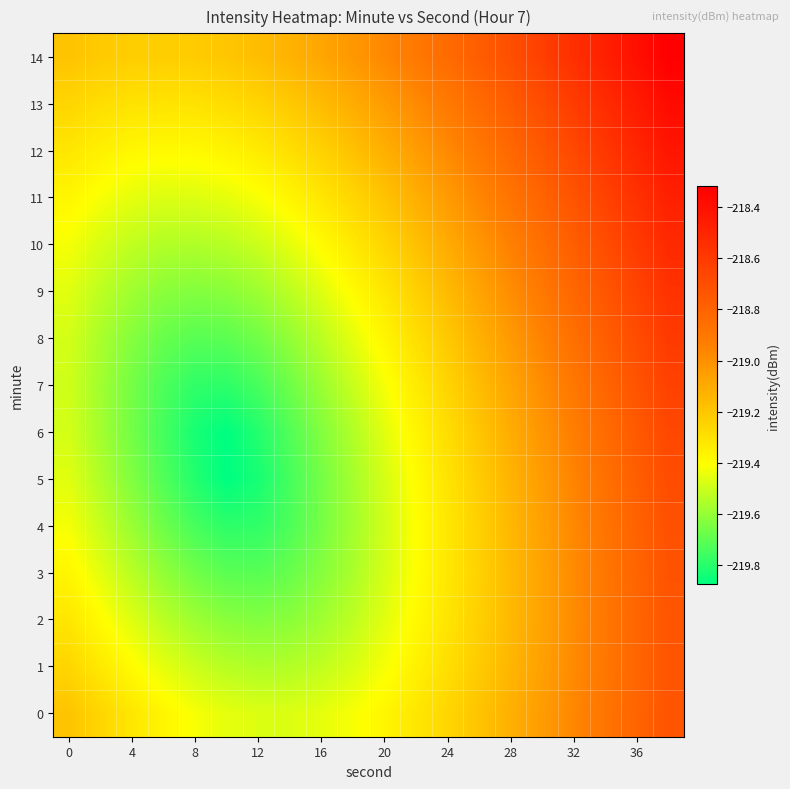

Count the number of categories in the chart.

20